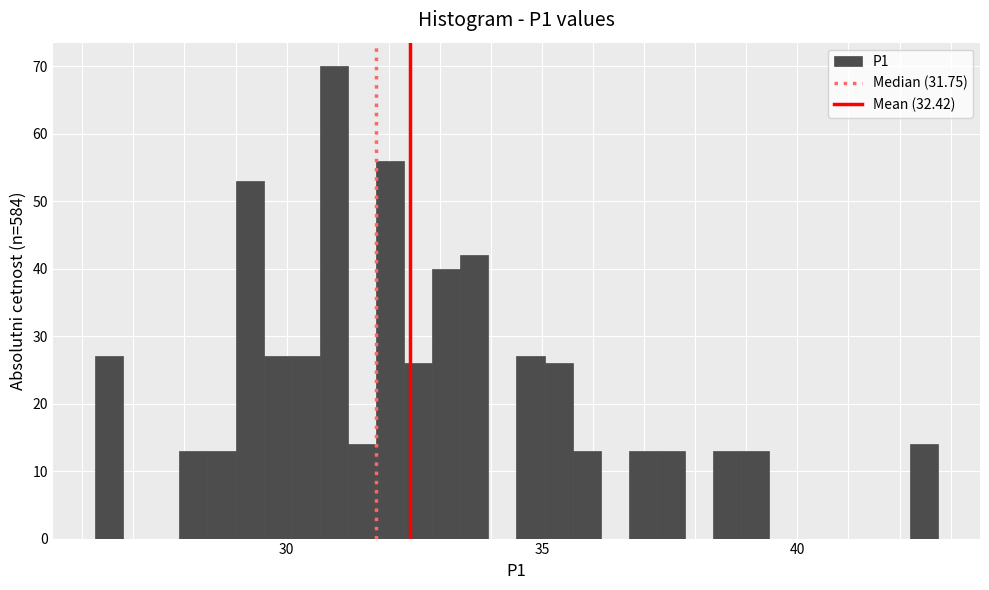

Read against the x-axis, roughly where is the centre of the tallest bar?

31.0